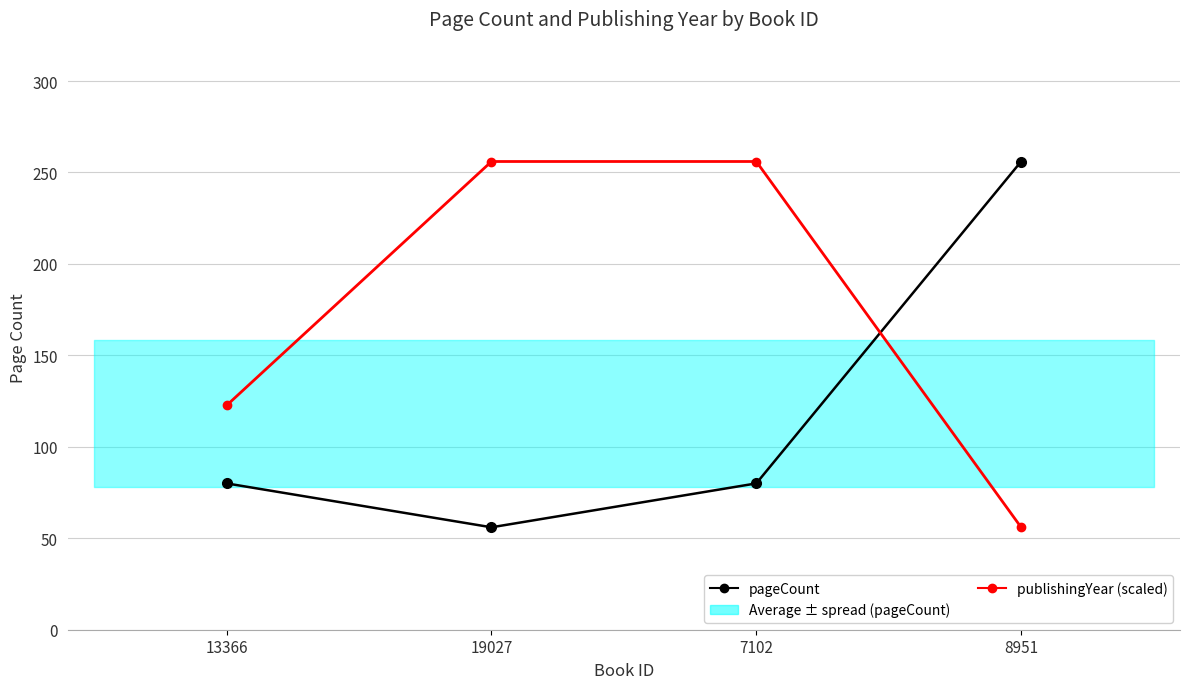

Which series changed the most between 19027 and 7102?

pageCount